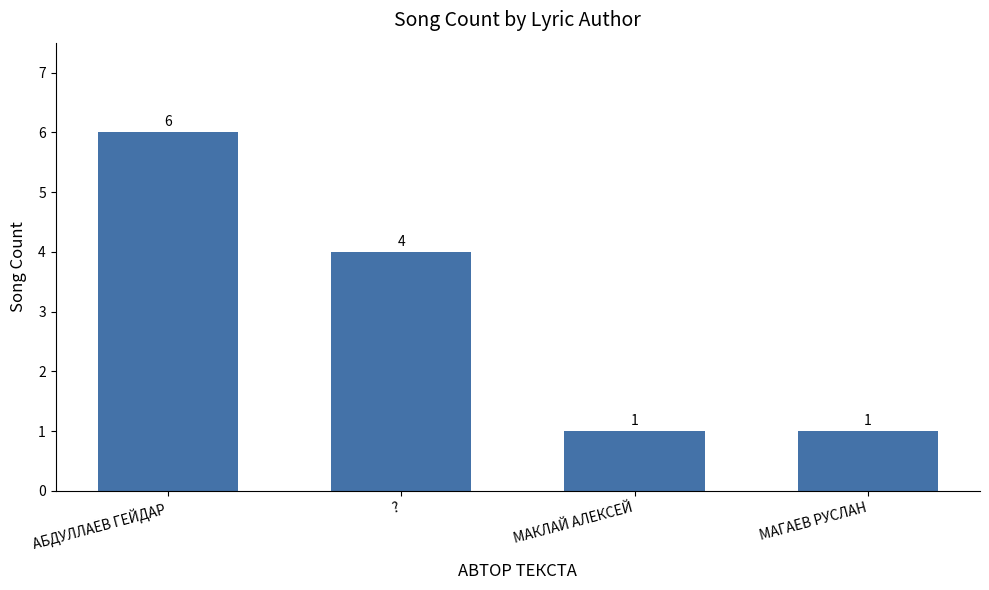

Which has a higher value, МАГАЕВ РУСЛАН or ??

?